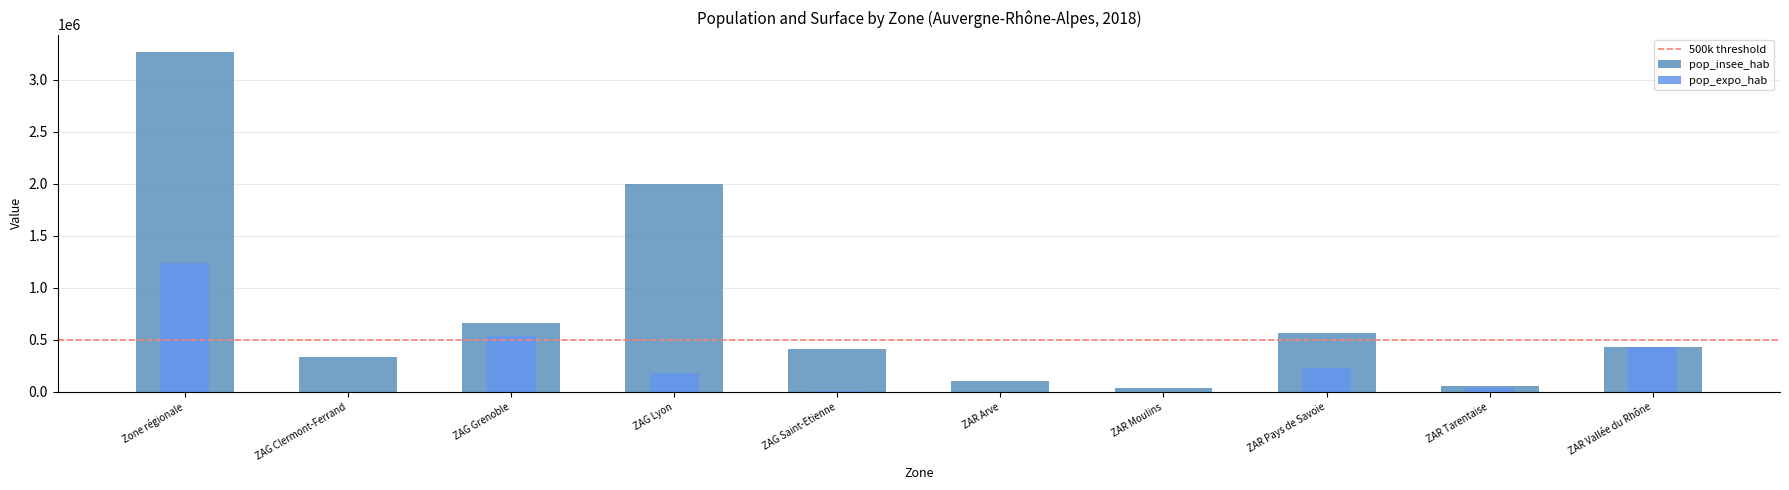

How many distinct data groups are displayed?

2